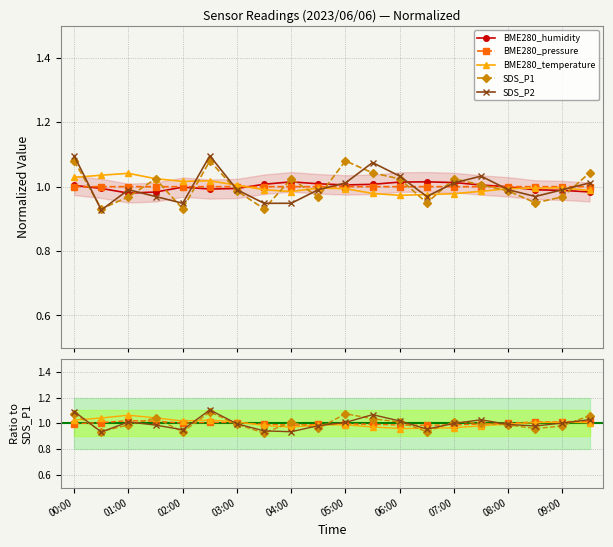

Is it true that SDS_P2 equals 1.5 at 09:00?

False